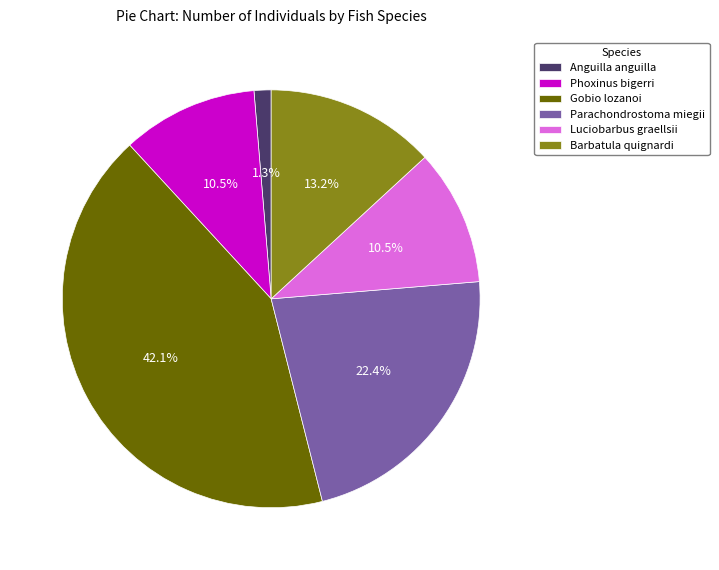

Which slice is the largest?

Gobio lozanoi